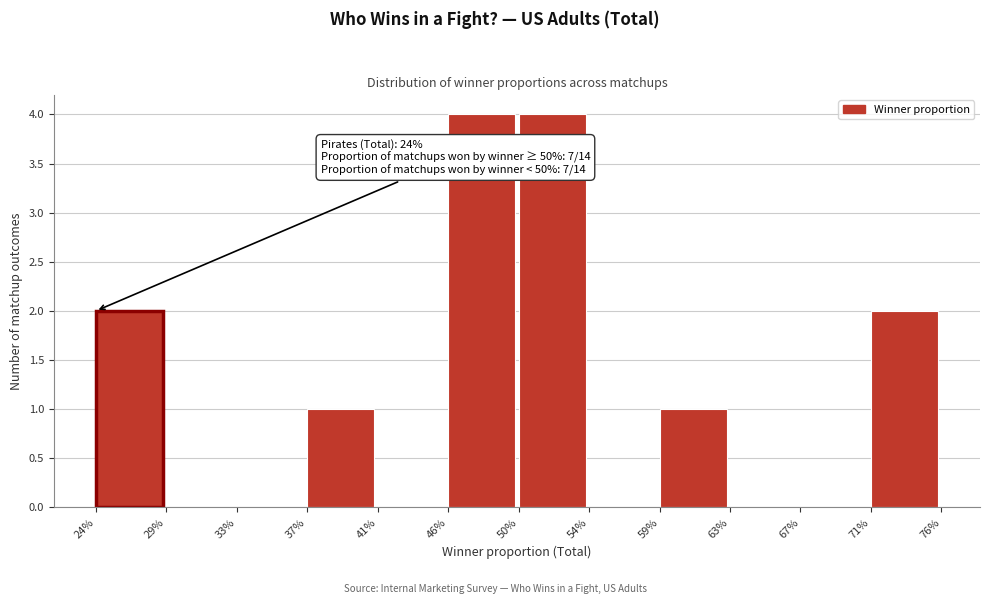

Reading left to right, what are all the values shown in this chart?

24%=2	29%=0	33%=0	37%=1	41%=0	46%=4	50%=4	54%=0	59%=1	63%=0	67%=0	71%=2